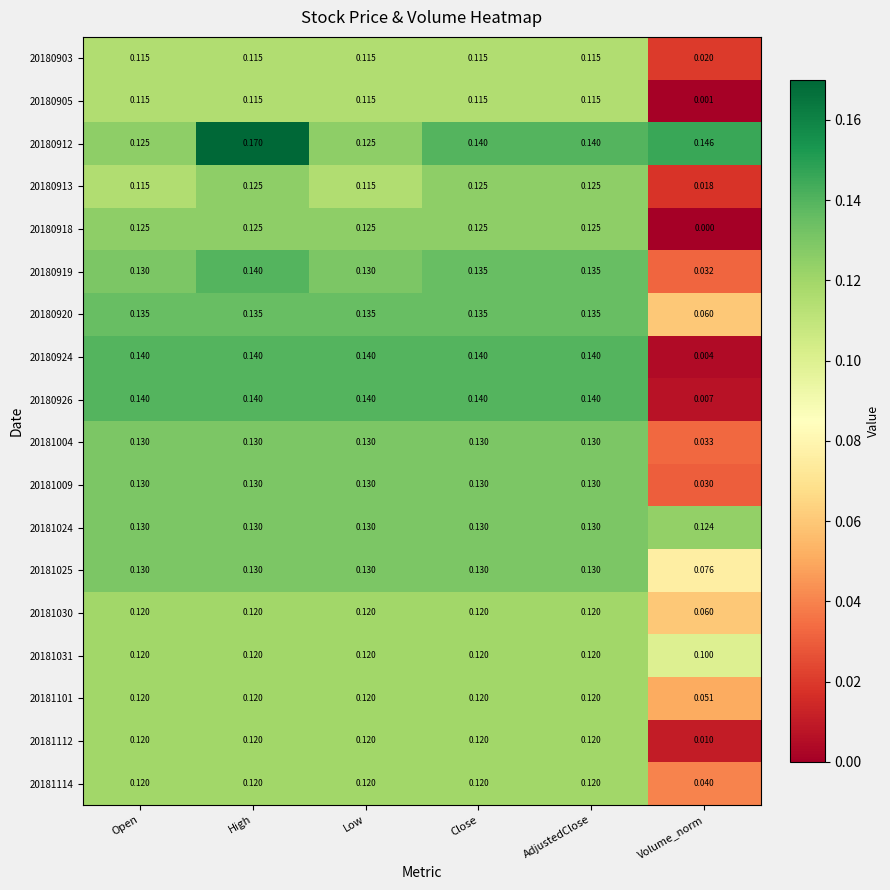

Is the value of 20180919 at Close greater than the value of 20181009 at Open?

Yes